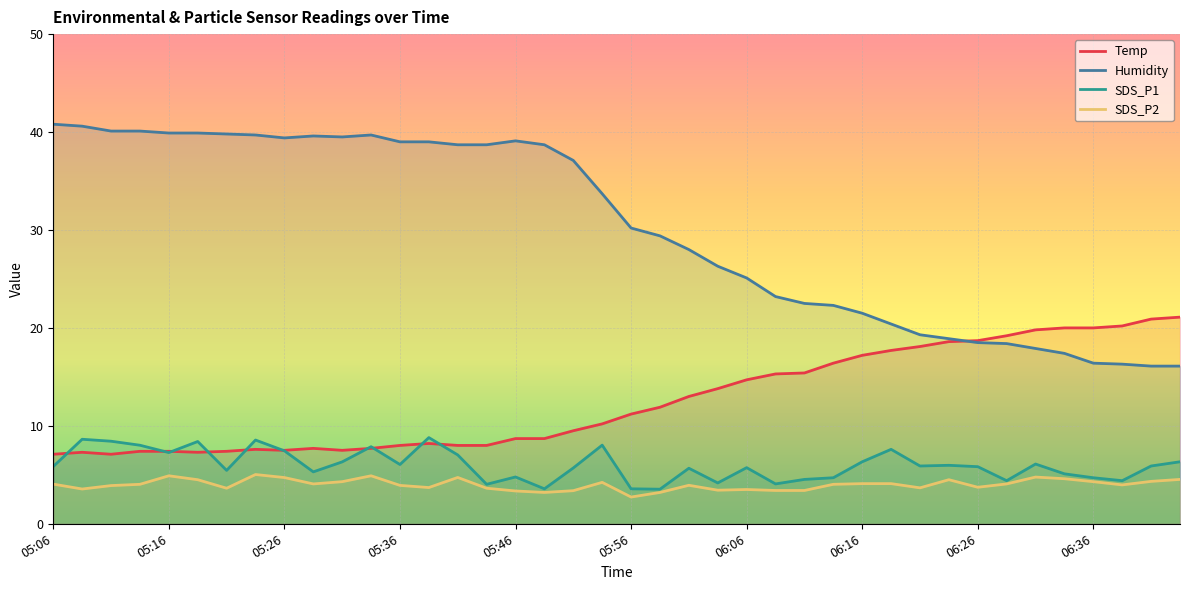

What are all the series names shown in the legend?

Temp, Humidity, SDS_P1, SDS_P2